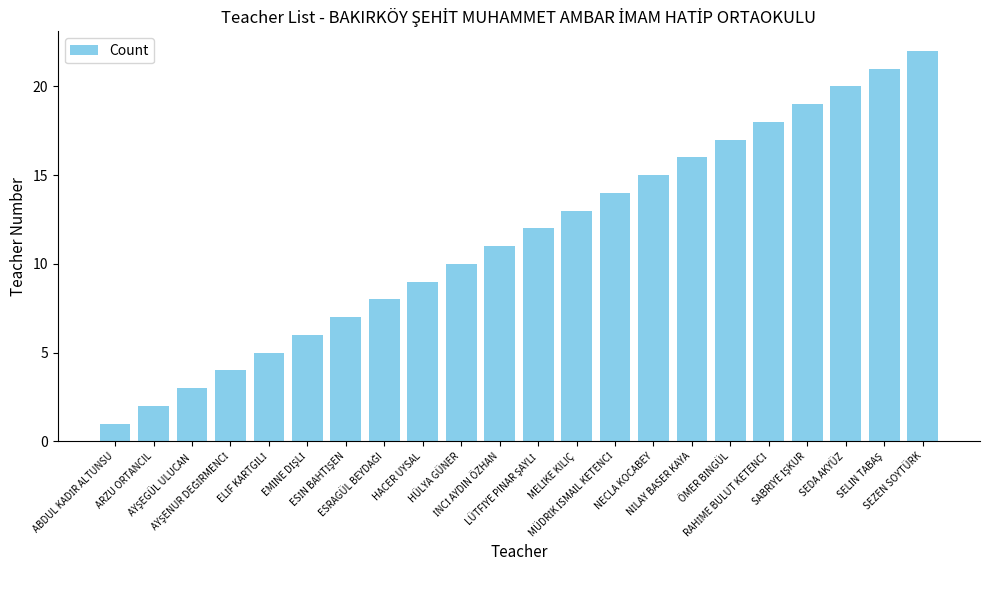

Count the number of categories in the chart.

22